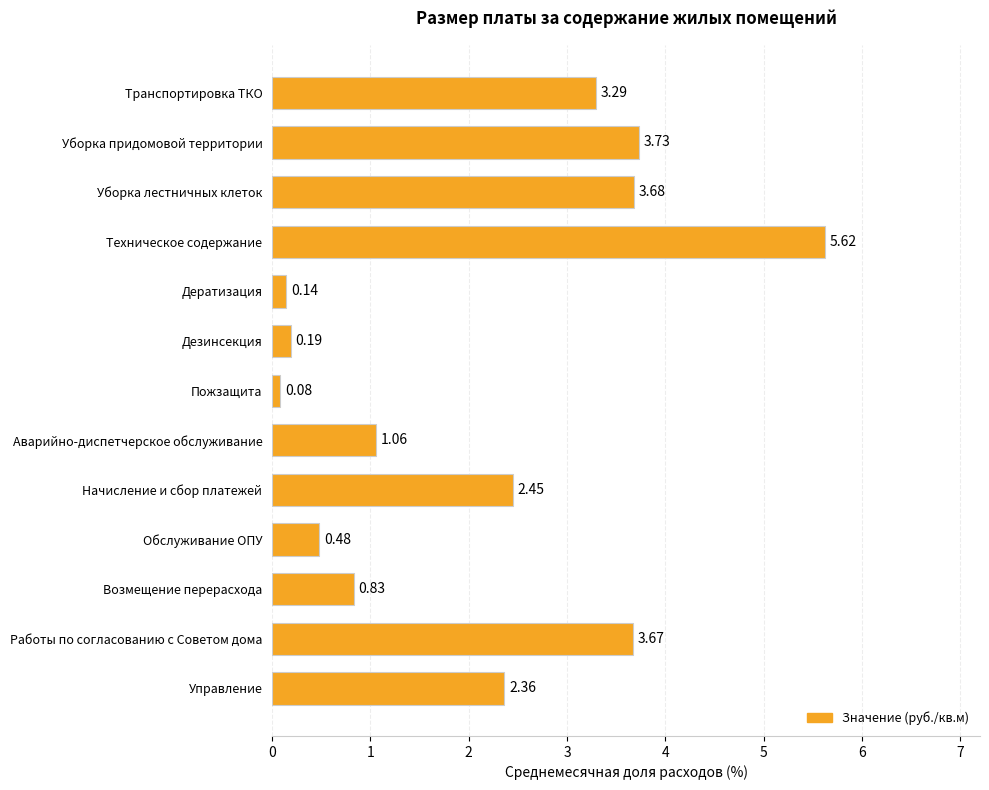

At which category does the chart reach its peak across all series?

Техническое содержание